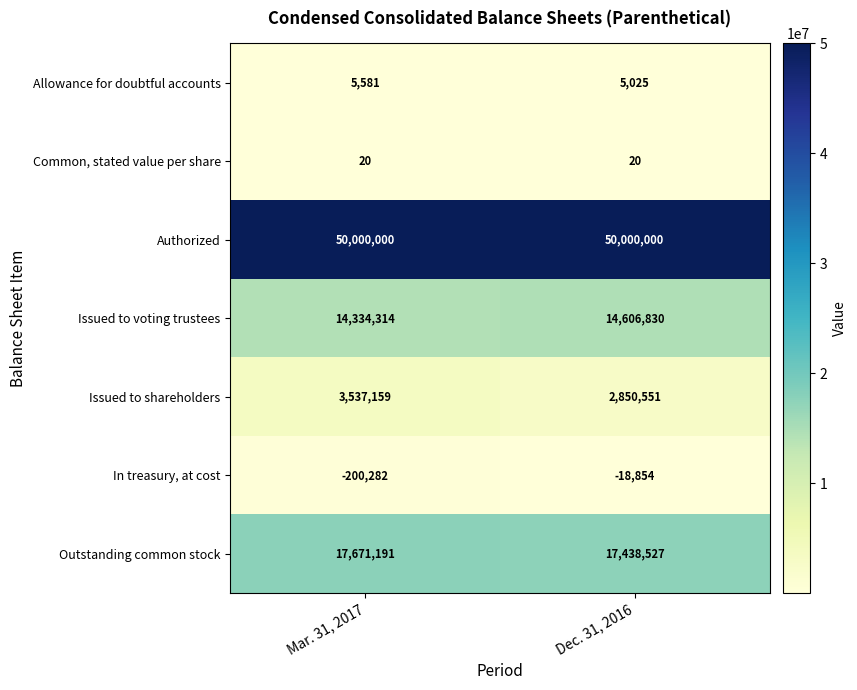

What value does the Issued to shareholders series have at Mar. 31, 2017, to the nearest 10?

3537160